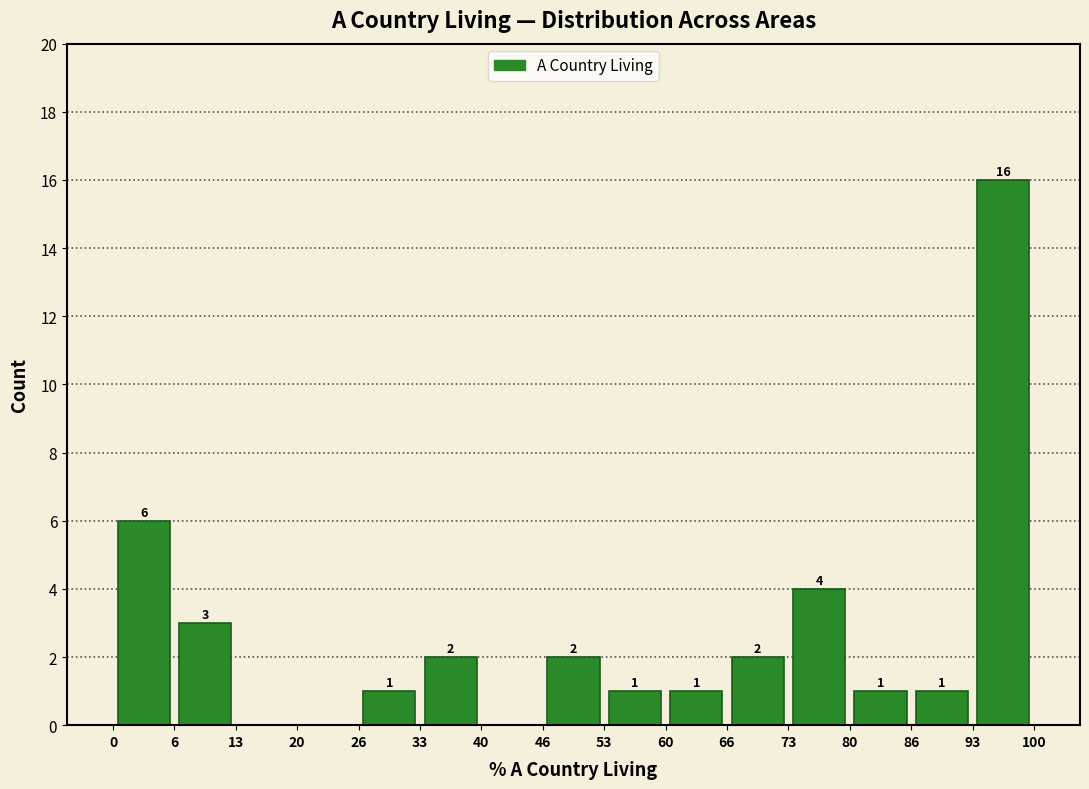

Over which range of the x-axis is the bar tallest?

93 to 100